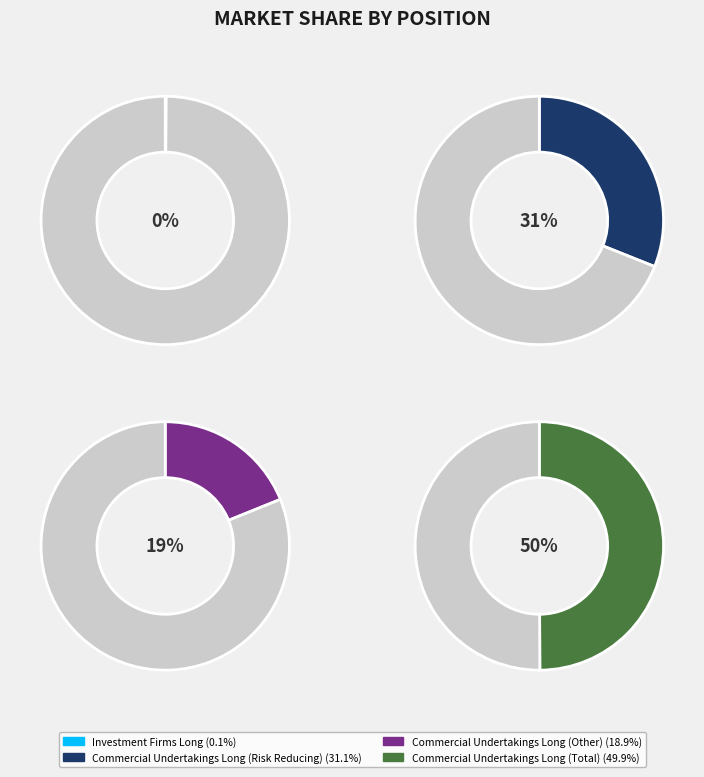

To the nearest percent, what percentage of the pie is Commercial Undertakings Long (Other)?

19%